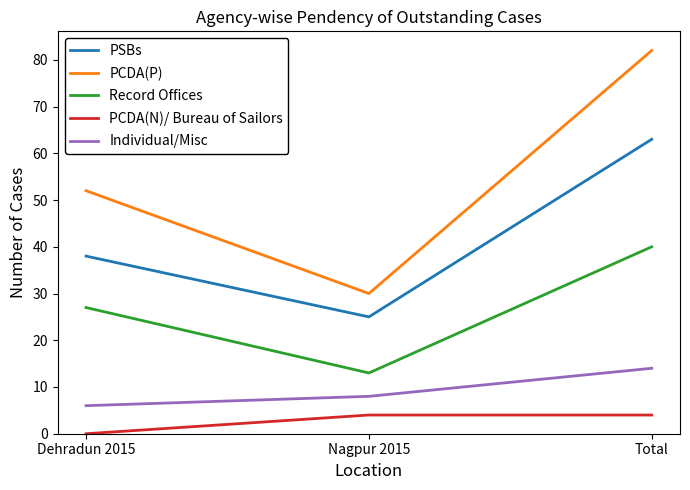

Rank the categories by Individual/Misc value from highest to lowest.

Total, Nagpur 2015, Dehradun 2015